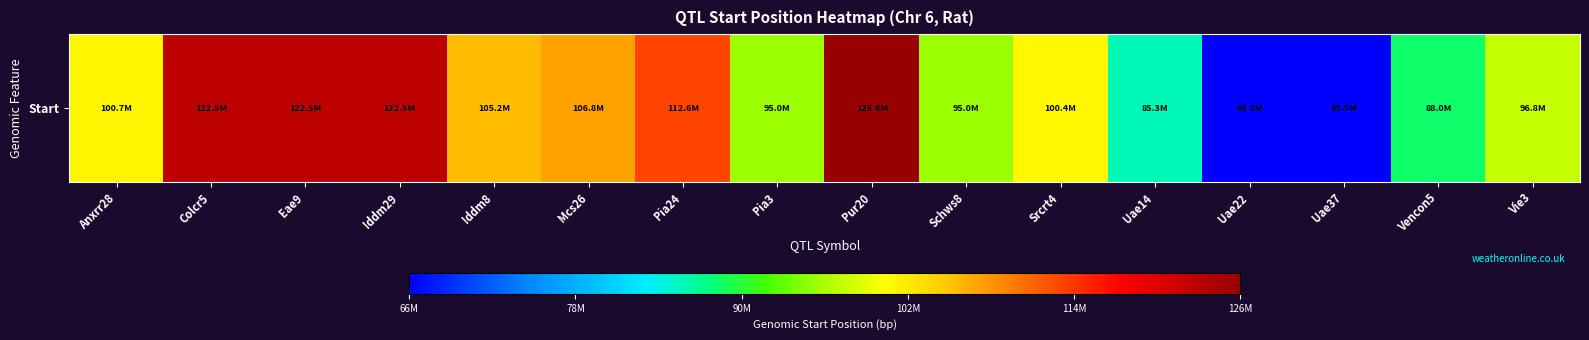

At which category does the chart reach its peak across all series?

Pur20